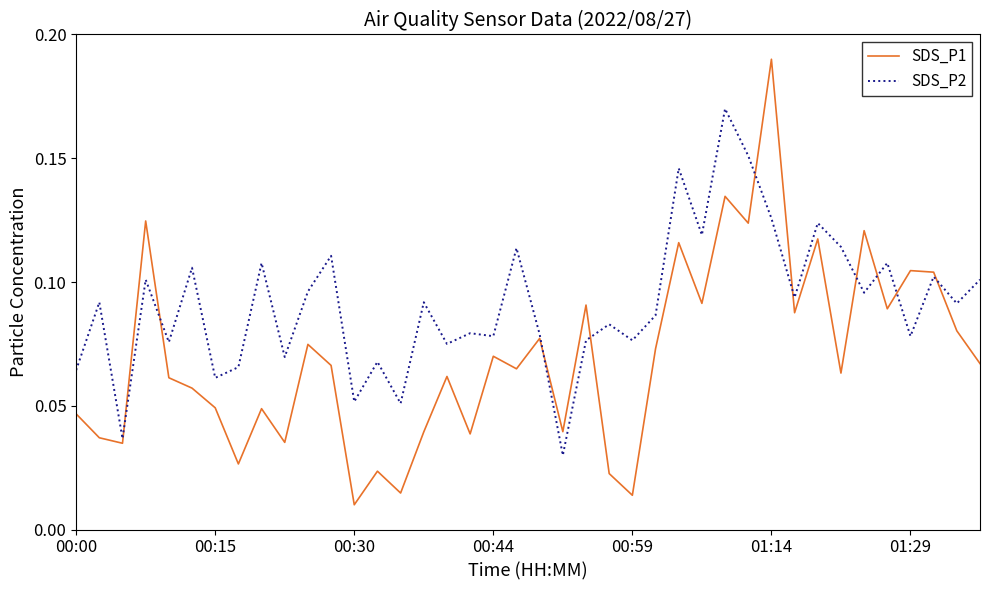

Which series has the largest total across all categories?

SDS_P2